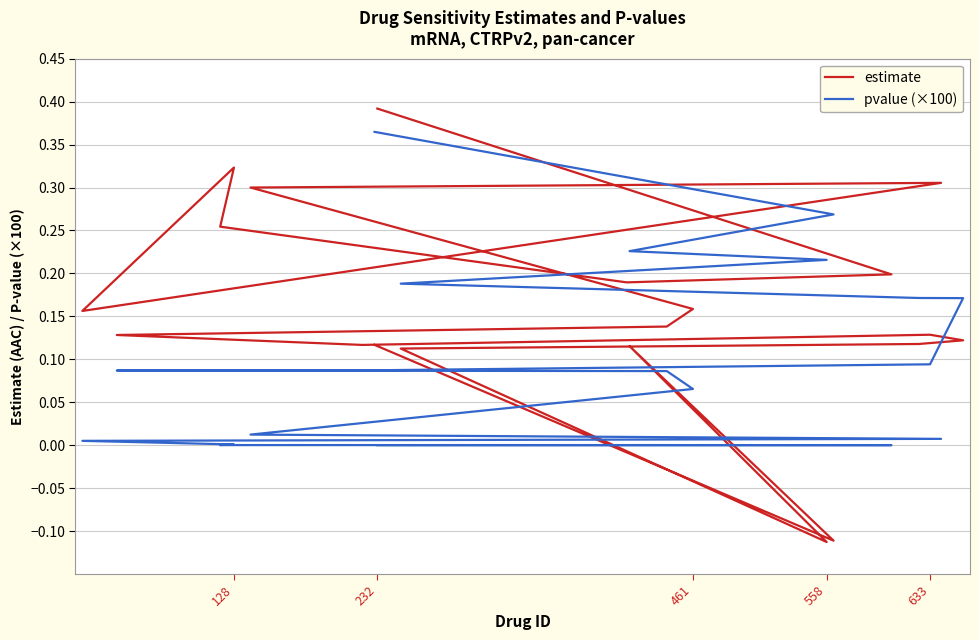

What is the value of the pvalue (×100) point at the 17th from the left?

0.2